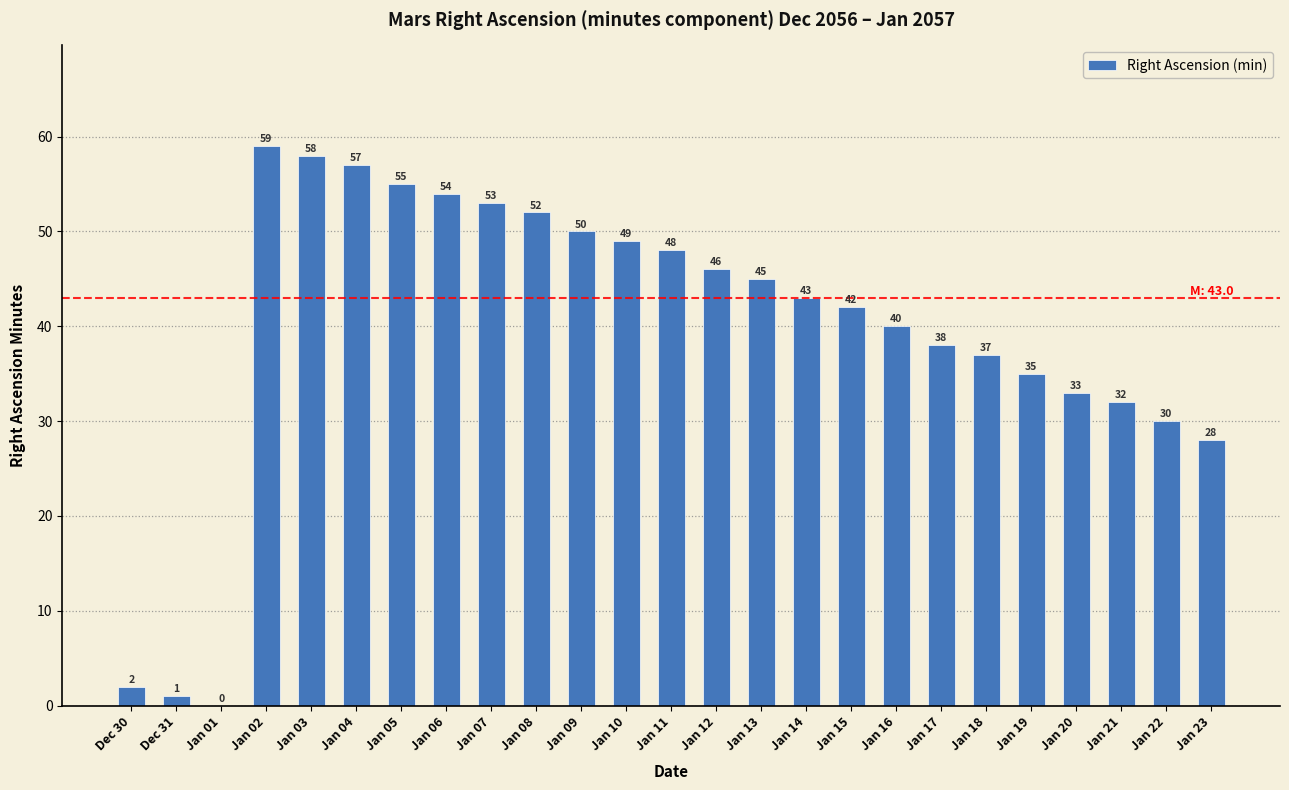

Reading left to right, extract all data points from this chart.

Dec 30=2	Dec 31=1	Jan 01=0	Jan 02=59	Jan 03=58	Jan 04=57	Jan 05=55	Jan 06=54	Jan 07=53	Jan 08=52	Jan 09=50	Jan 10=49	Jan 11=48	Jan 12=46	Jan 13=45	Jan 14=43	Jan 15=42	Jan 16=40	Jan 17=38	Jan 18=37	Jan 19=35	Jan 20=33	Jan 21=32	Jan 22=30	Jan 23=28